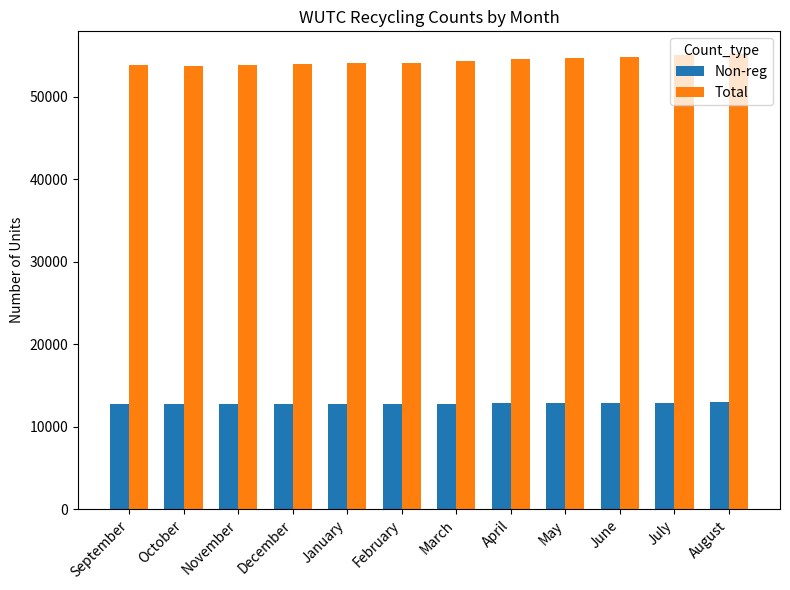

What is the smallest value displayed?

12721